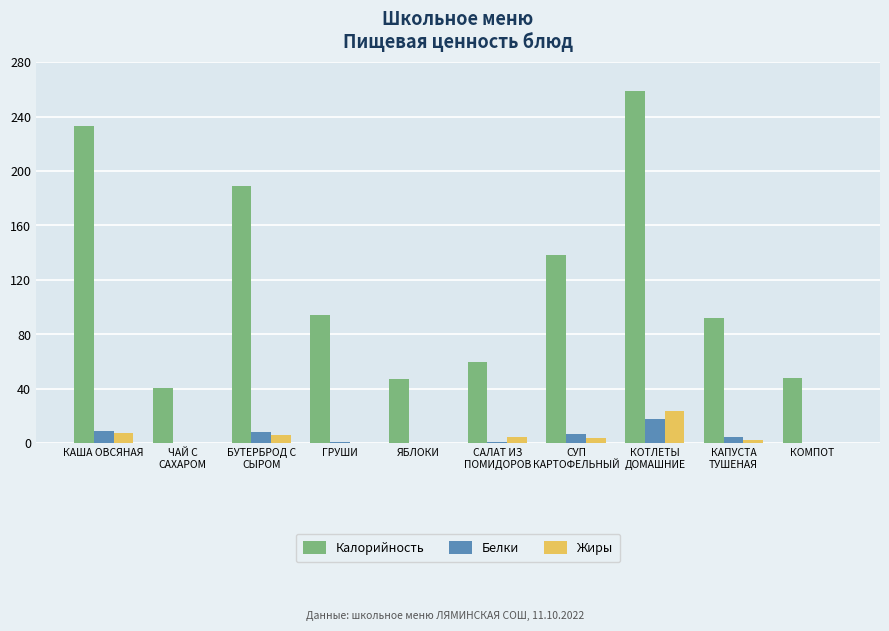

Which series has the largest total across all categories?

Калорийность